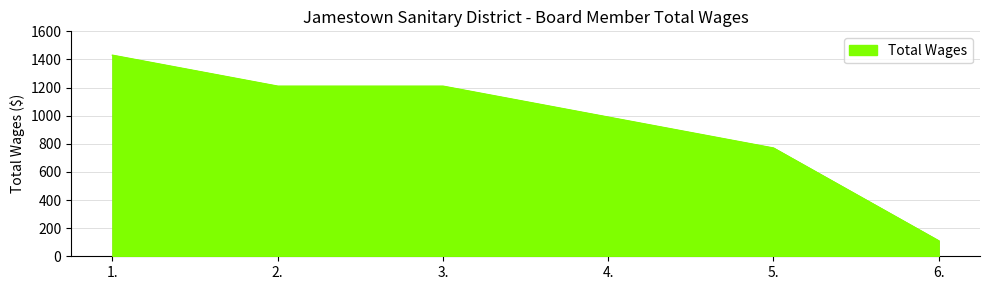

What is the average value?

953